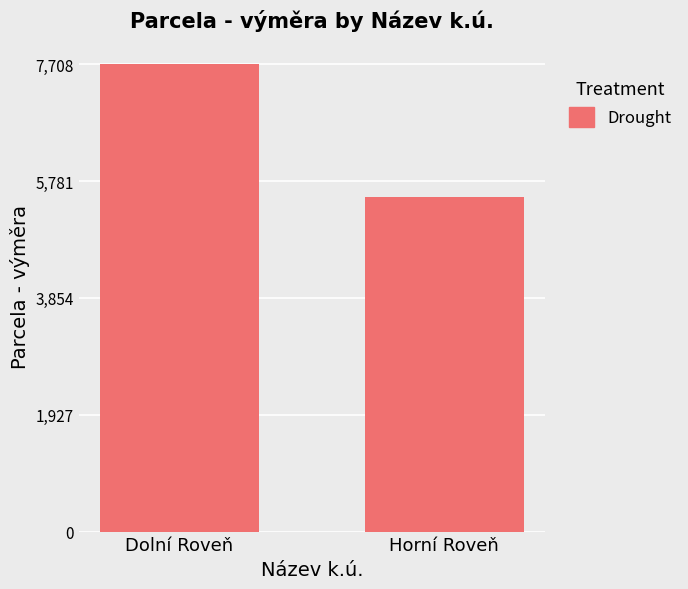

What is the maximum value shown in the chart?

7708